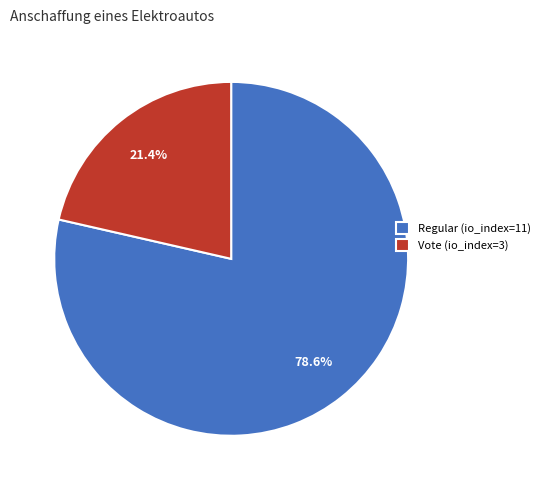

To the nearest percent, what portion does Vote (io_index=3) represent?

21%